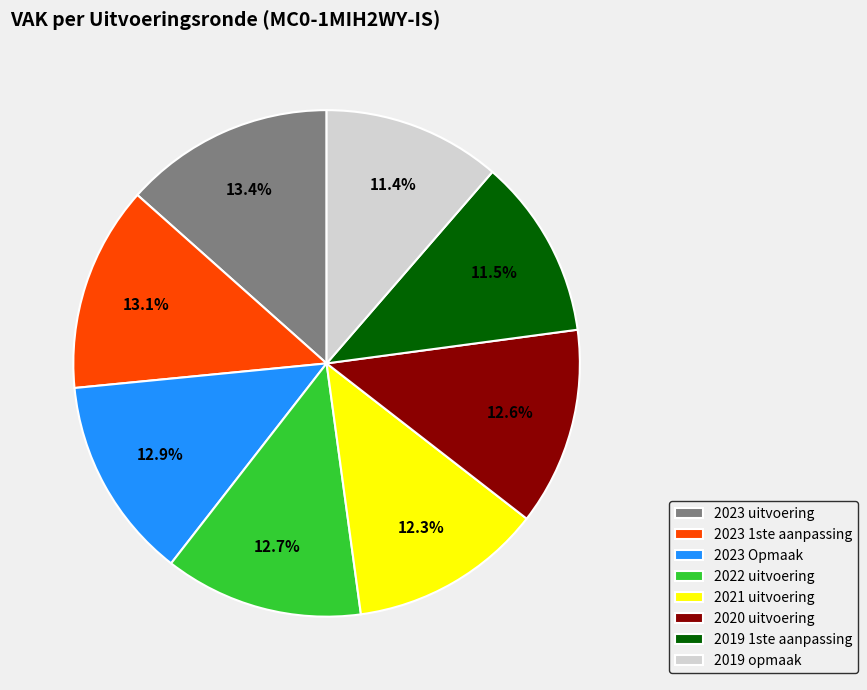

Is there a majority slice in this chart?

No